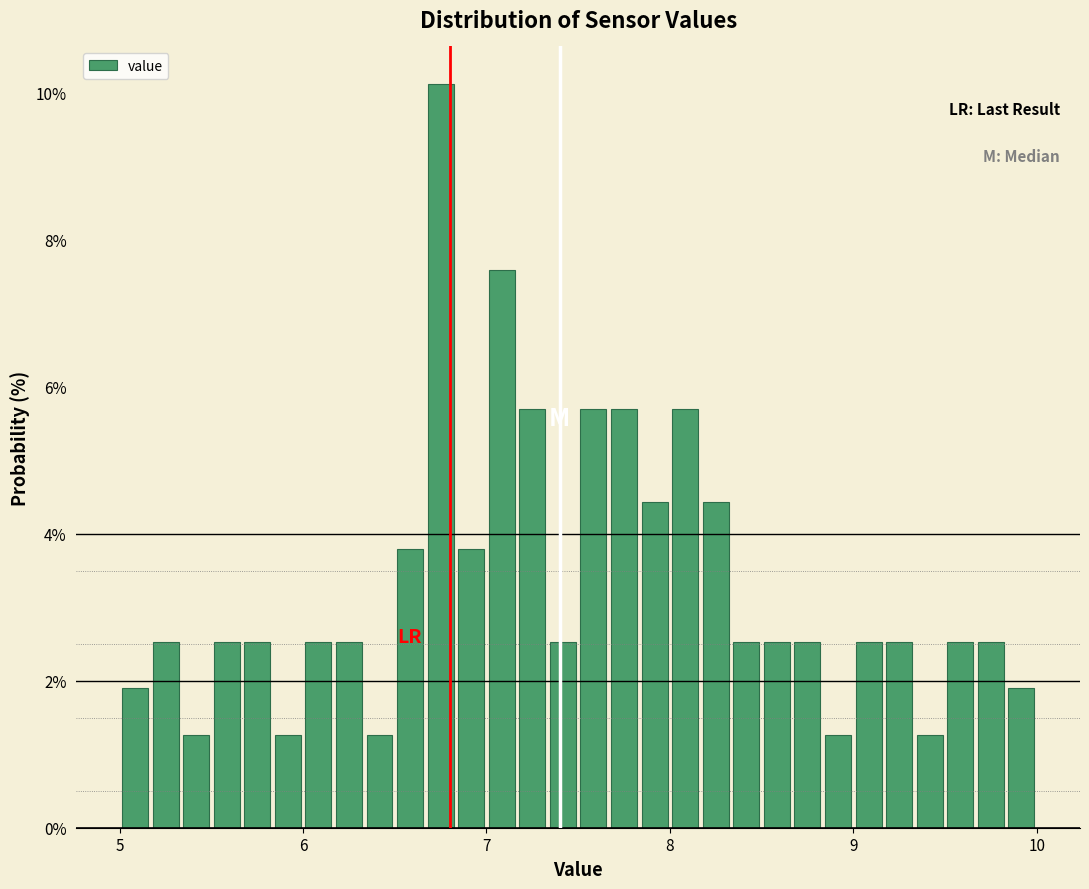

Around what value on the x-axis is the tallest bar? Give the approximate position of its centre, as read against the axis.

6.8